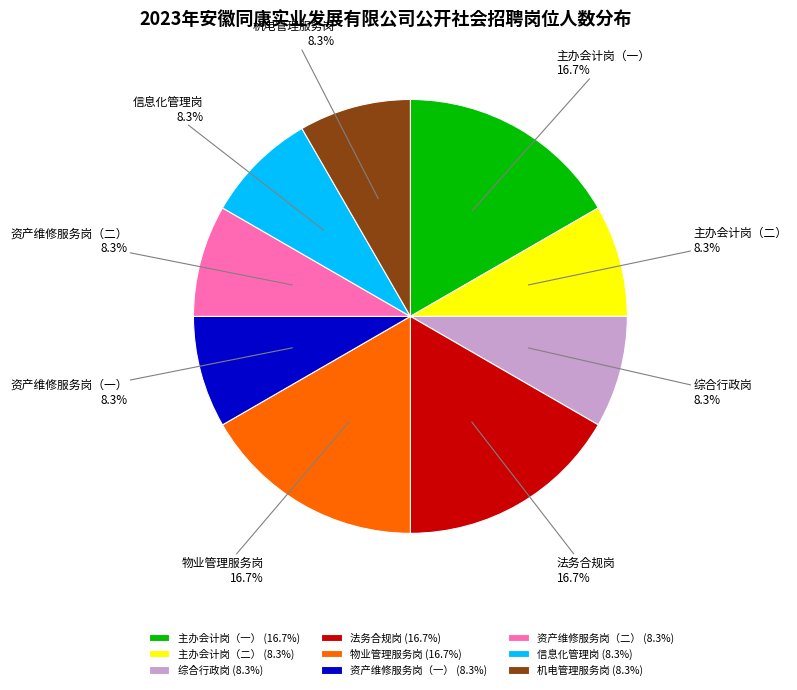

What percentage do 综合行政岗 and 法务合规岗 together represent?

25.0%